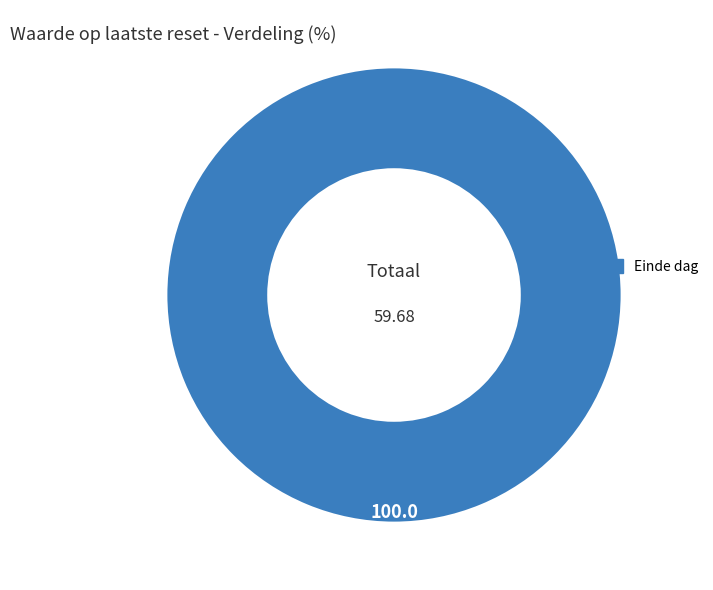

Count the number of slices in the pie.

1